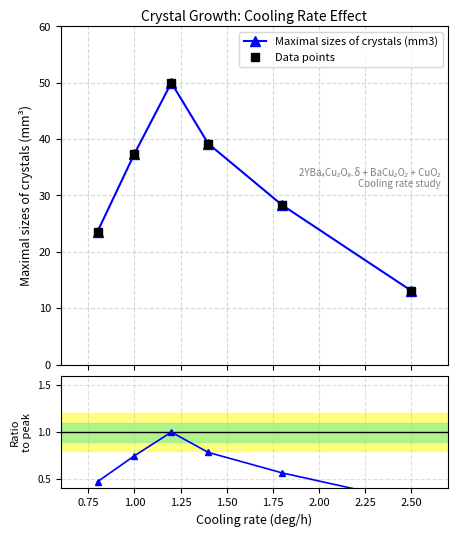

Does the chart have visible grid lines?

Yes